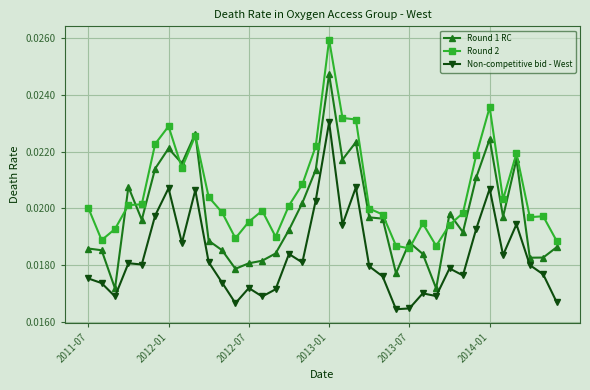

List the series in order of their overall mean, lowest first.

Non-competitive bid - West, Round 1 RC, Round 2